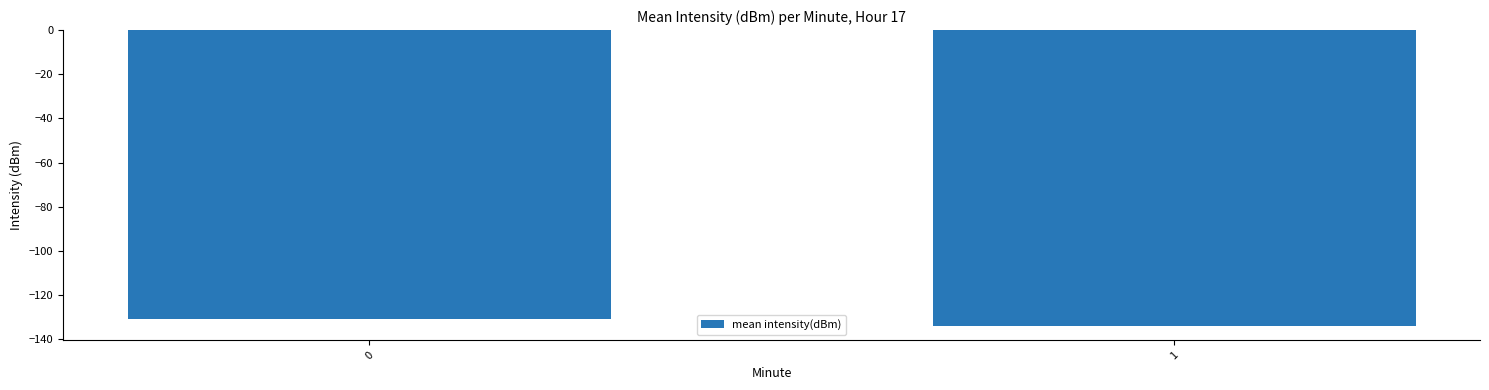

The chart shows a value of -79.0 at 0. True or false?

False